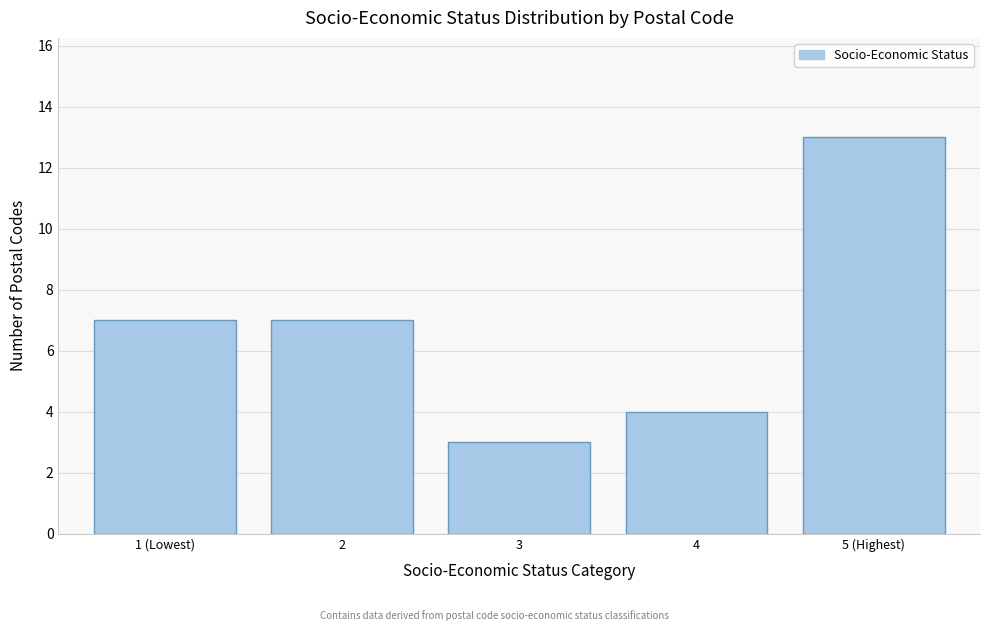

Reading left to right, extract all data points from this chart.

7	7	3	4	13